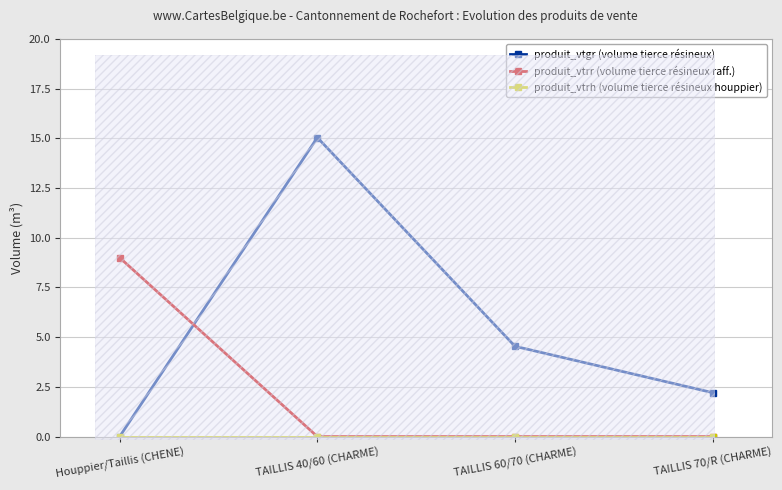

What position from the left is TAILLIS 70/R (CHARME)?

4